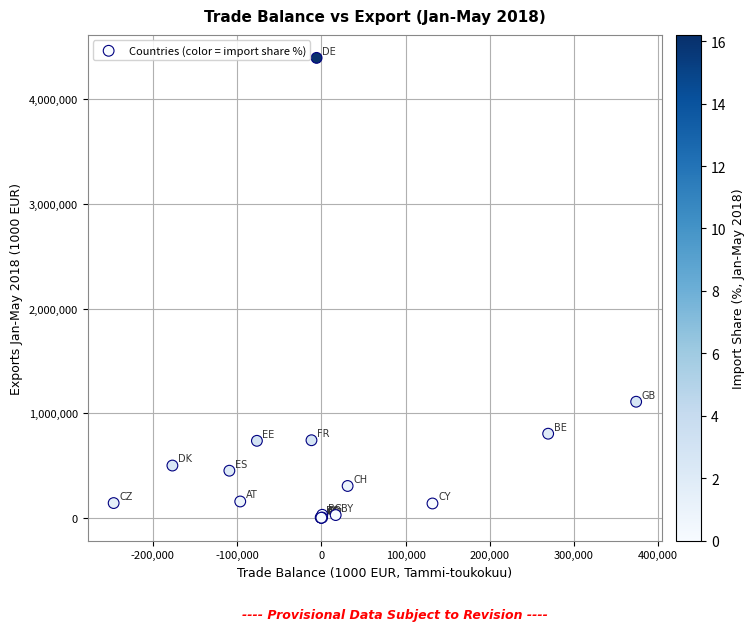

What Y value in the scatter plot is closest to 2198579?

1108937.6